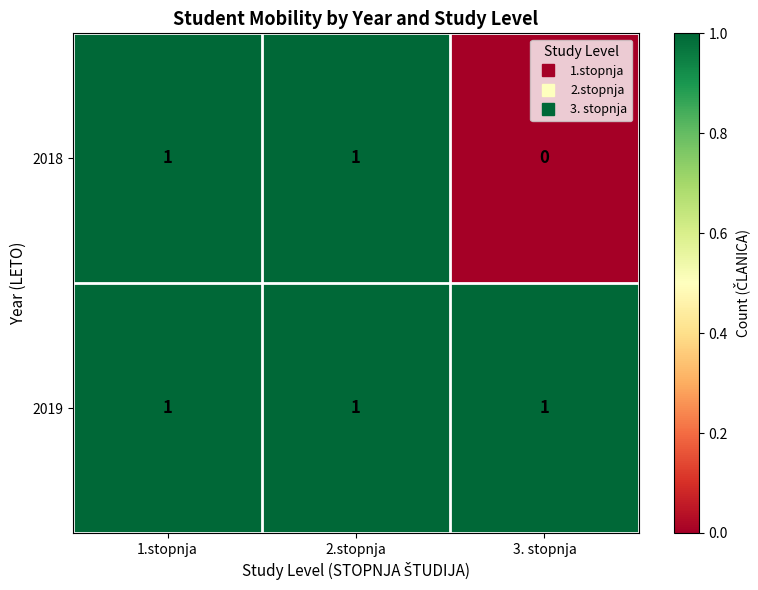

How many data points does each series have?

3